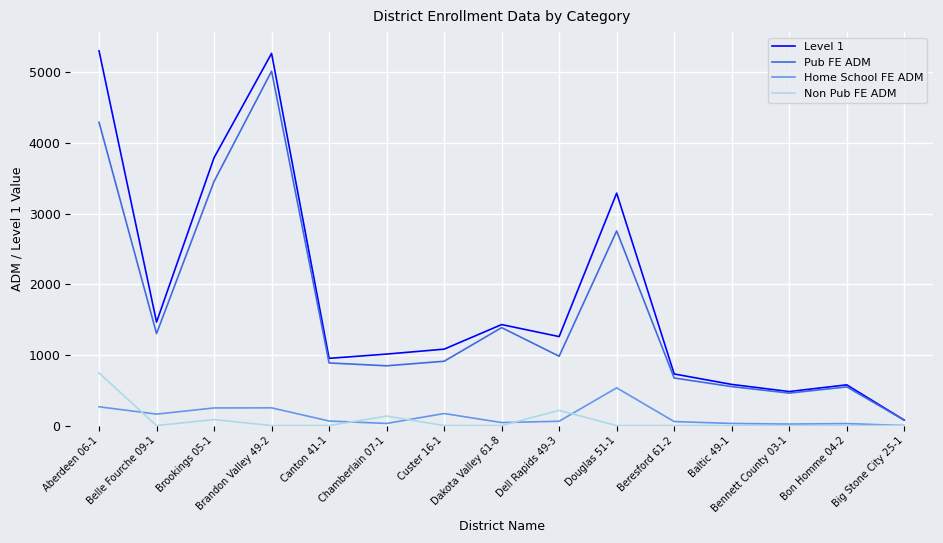

True or false: Level 1 has more than 0 interior local peaks.

True